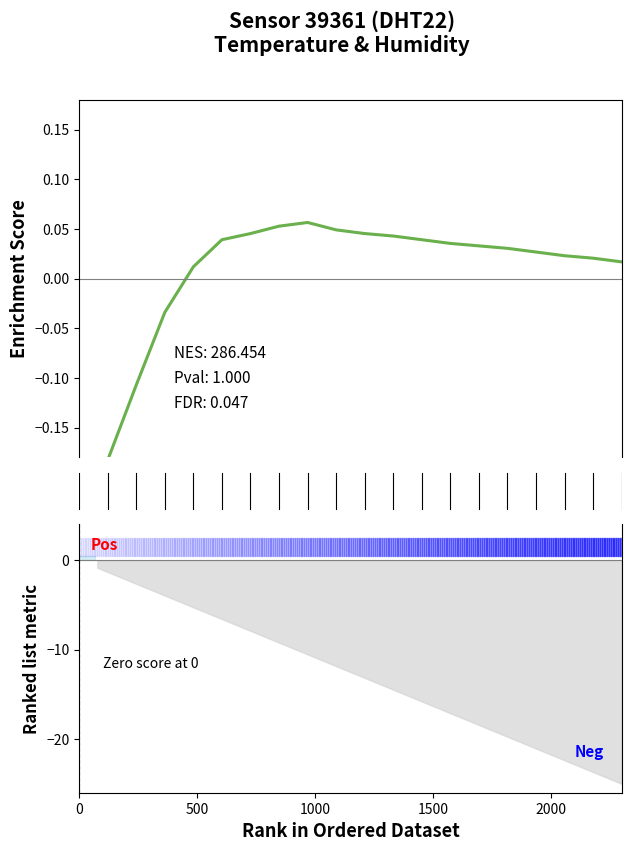

What is the maximum value shown in the chart?

0.1